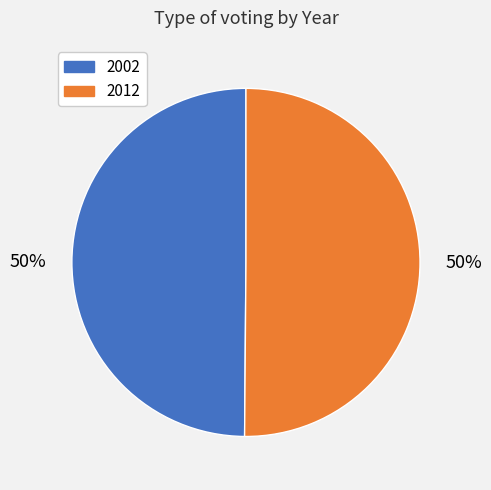

To the nearest percent, what is the combined percentage of 2002 and 2012?

100%